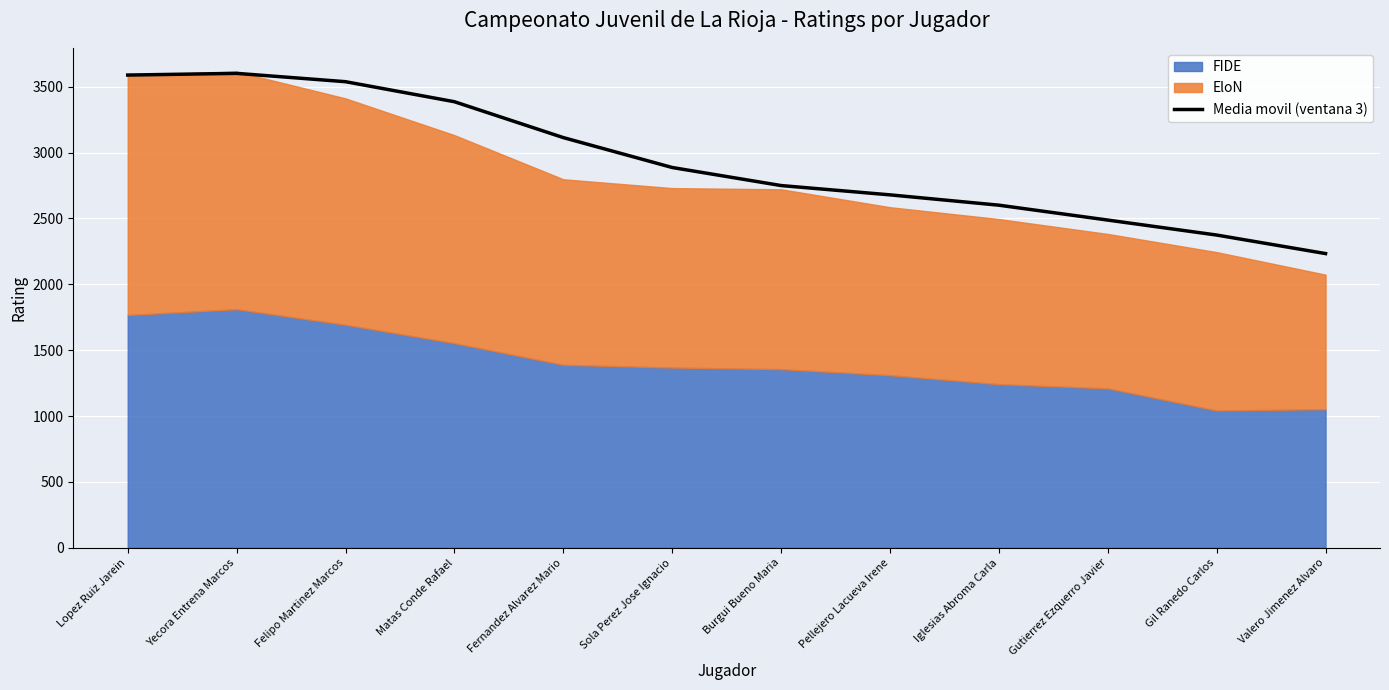

Reading left to right, list all the values displayed in this chart.

3588.0	3601.0	3537.7	3385.7	3113.3	2886.3	2749.3	2678.7	2600.3	2487.3	2373.7	2233.0